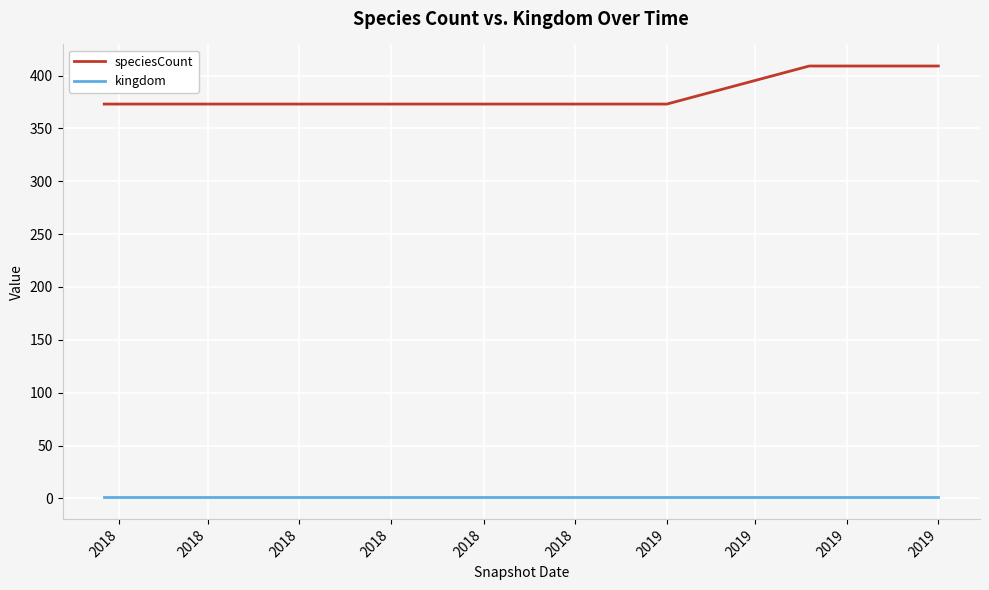

Which series has the largest total across all categories?

speciesCount